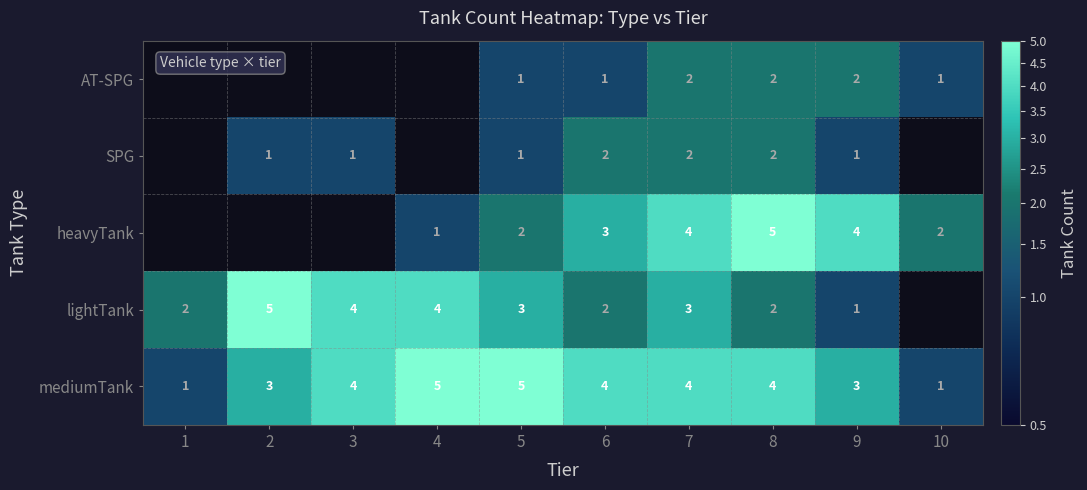

What is the total value across all series at 9?

11